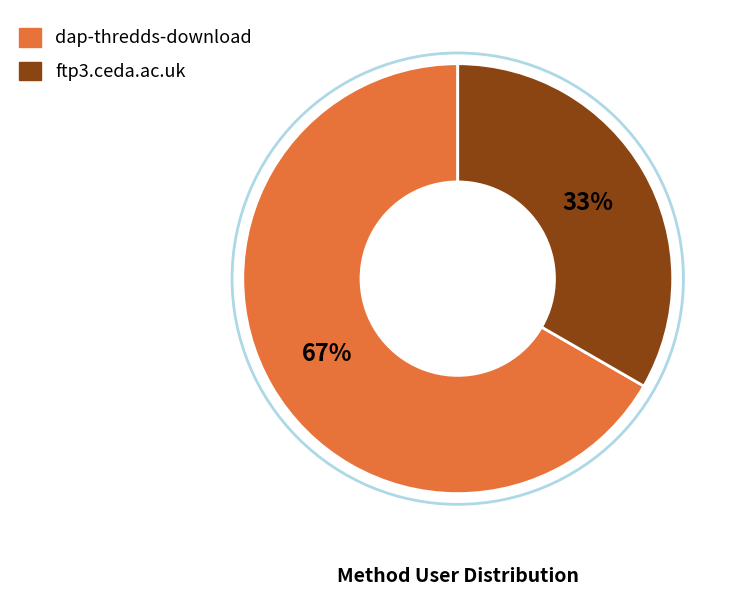

Is it true that ftp3.ceda.ac.uk is 33% of the pie?

True